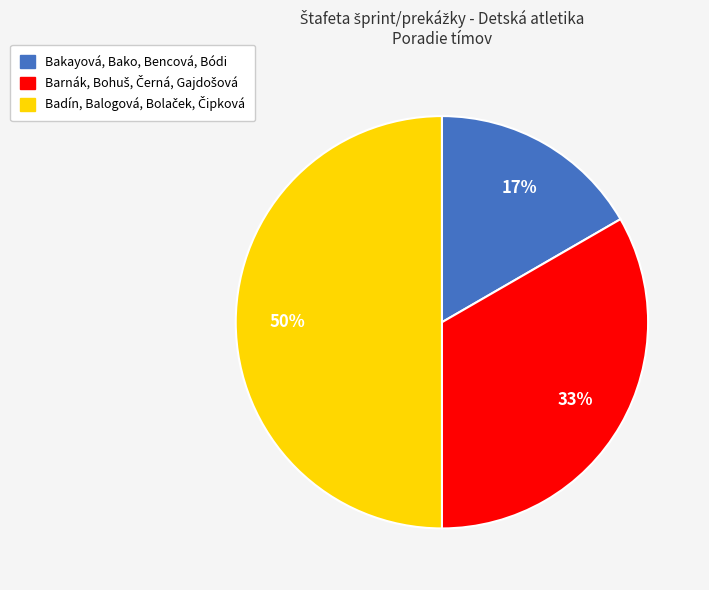

To the nearest percent, what is the average slice percentage?

33%